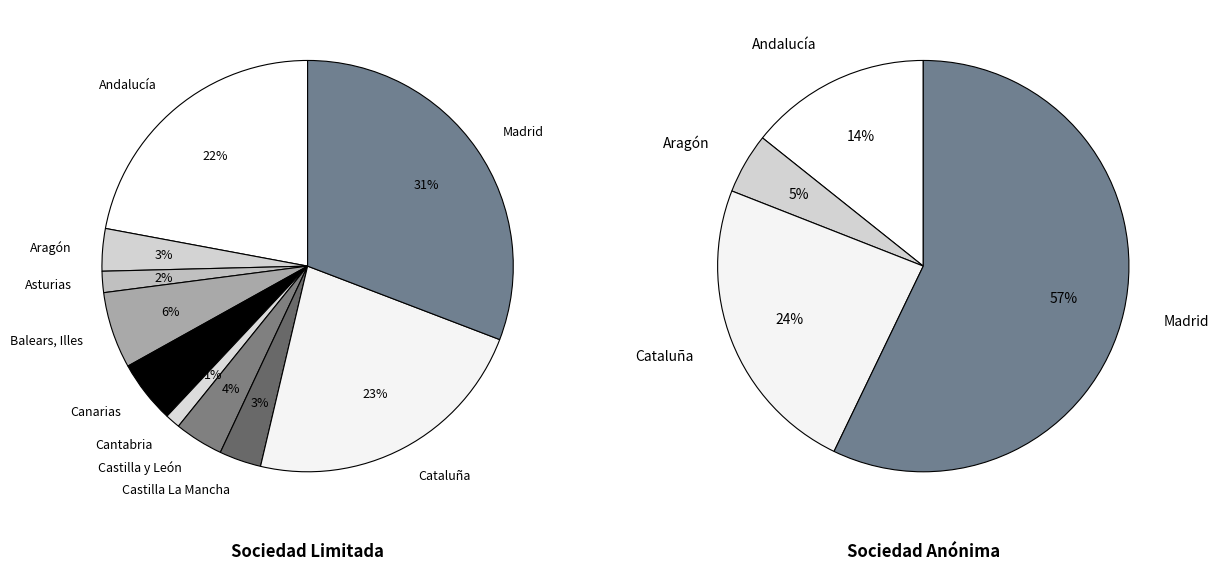

To the nearest percent, what percentage of the pie is Asturias?

2%